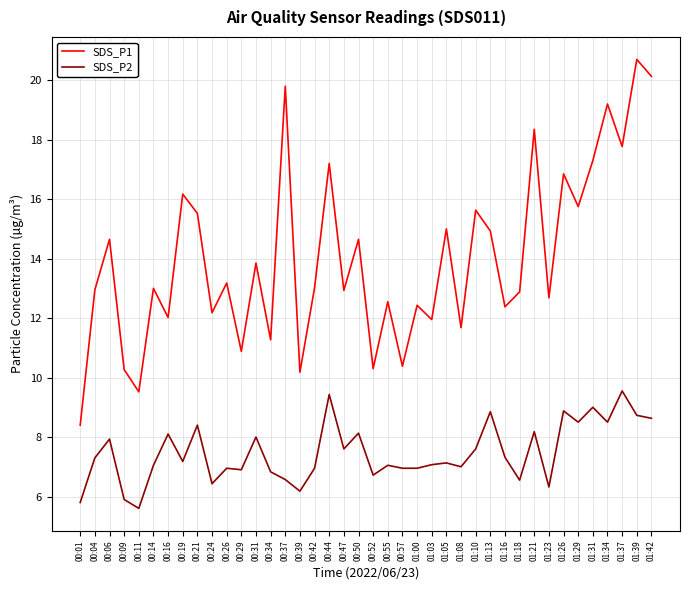

True or false: SDS_P2 and SDS_P1 intersect in this chart.

False